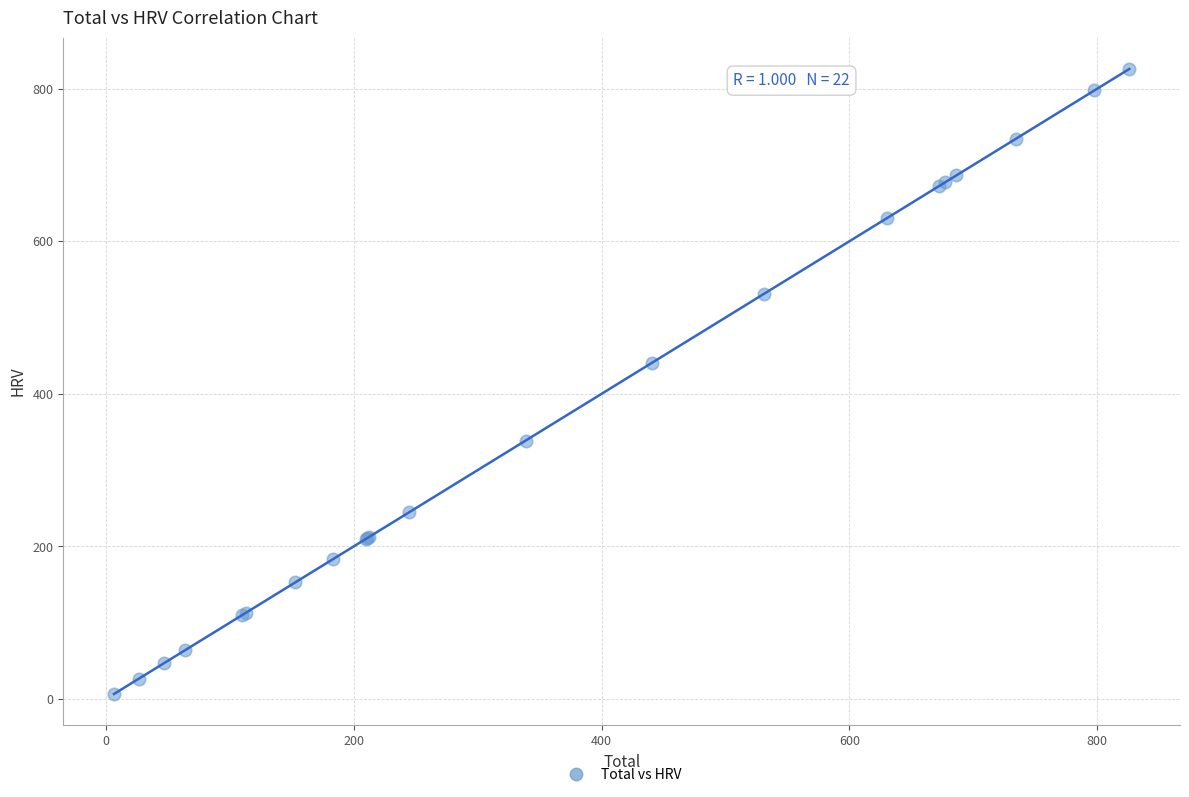

What Y value in the scatter plot is closest to 416?

441.0